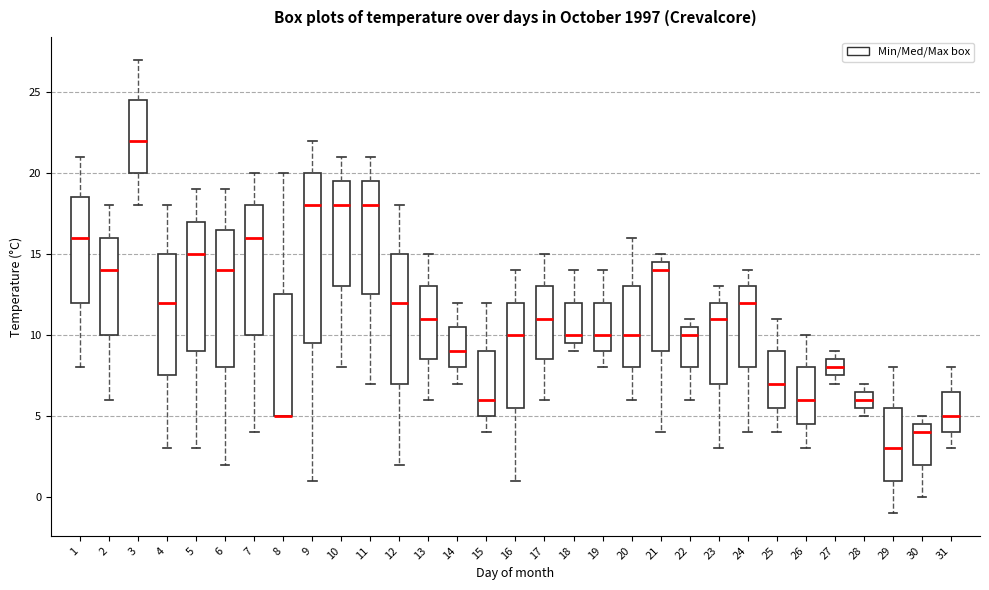

Comparing the boxes themselves (not the whiskers), which one is the tallest?

9